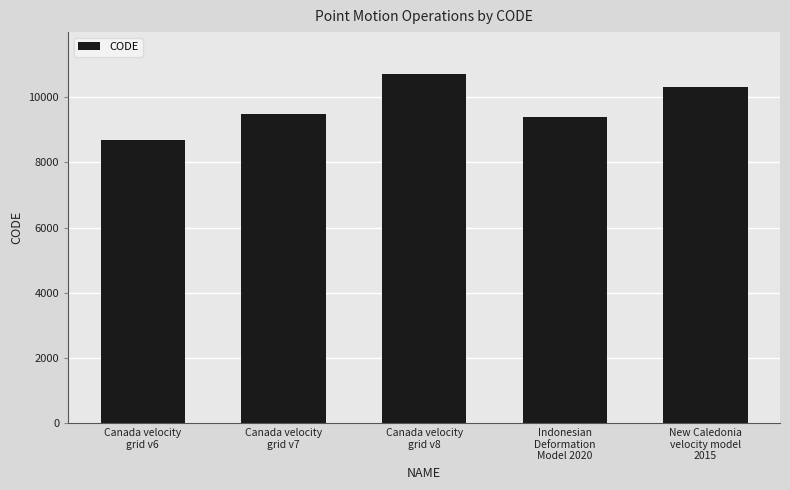

The chart shows a value of 2522 at Canada velocity
grid v6. True or false?

False